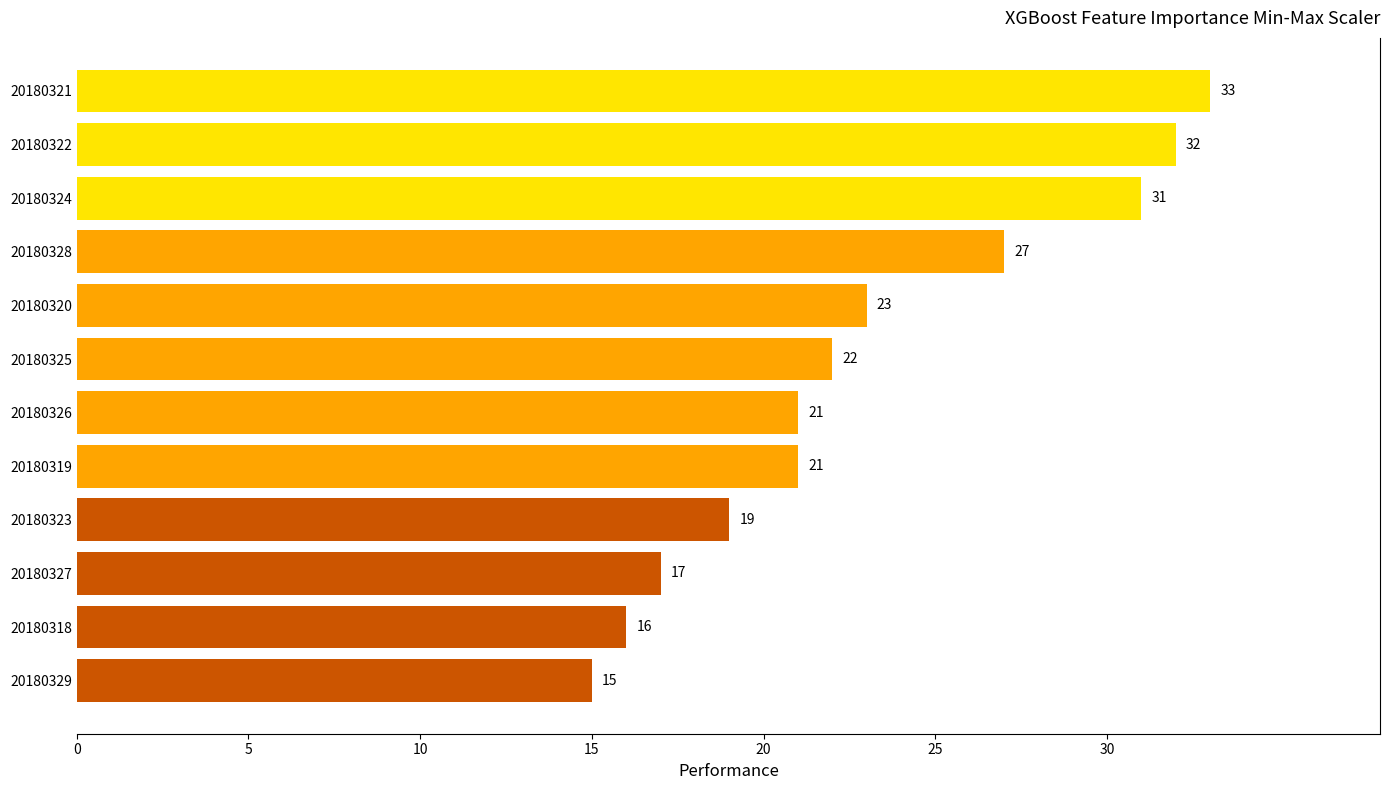

Between 20180318 and 20180329, which is larger?

20180318